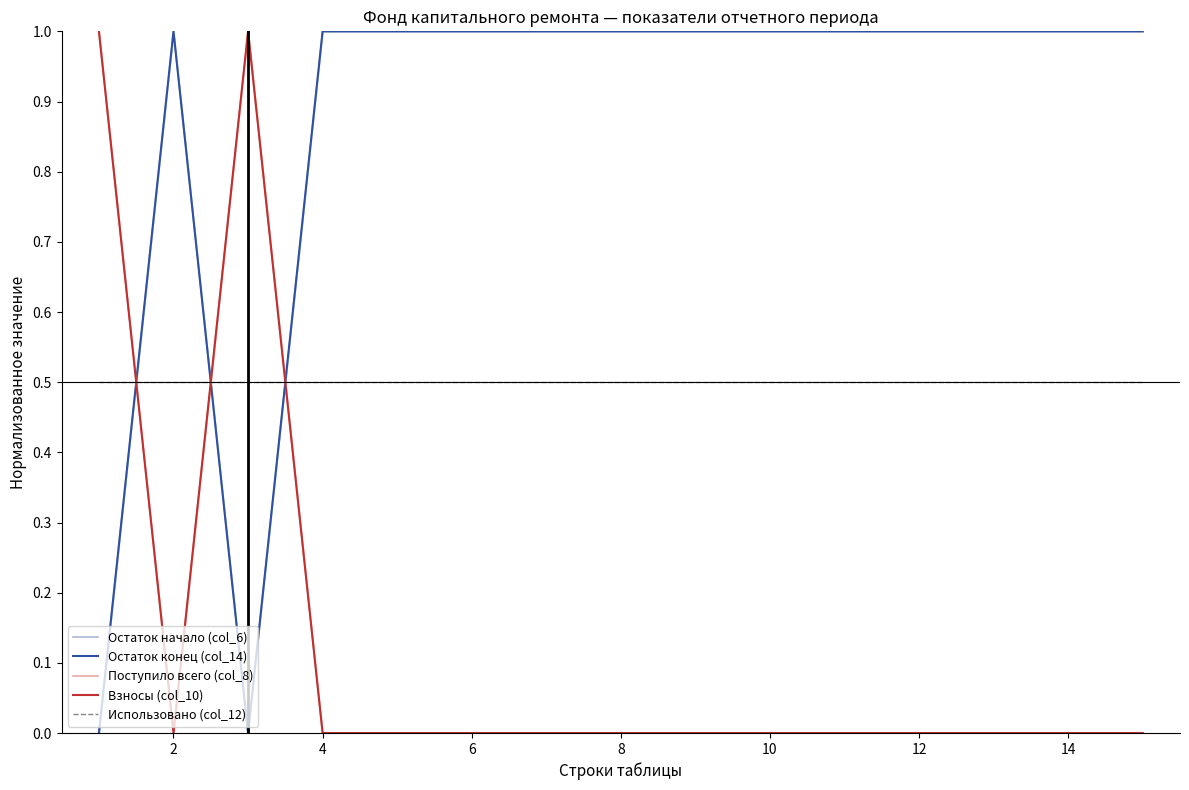

How many positive values does the Взносы (col_10) series have?

2